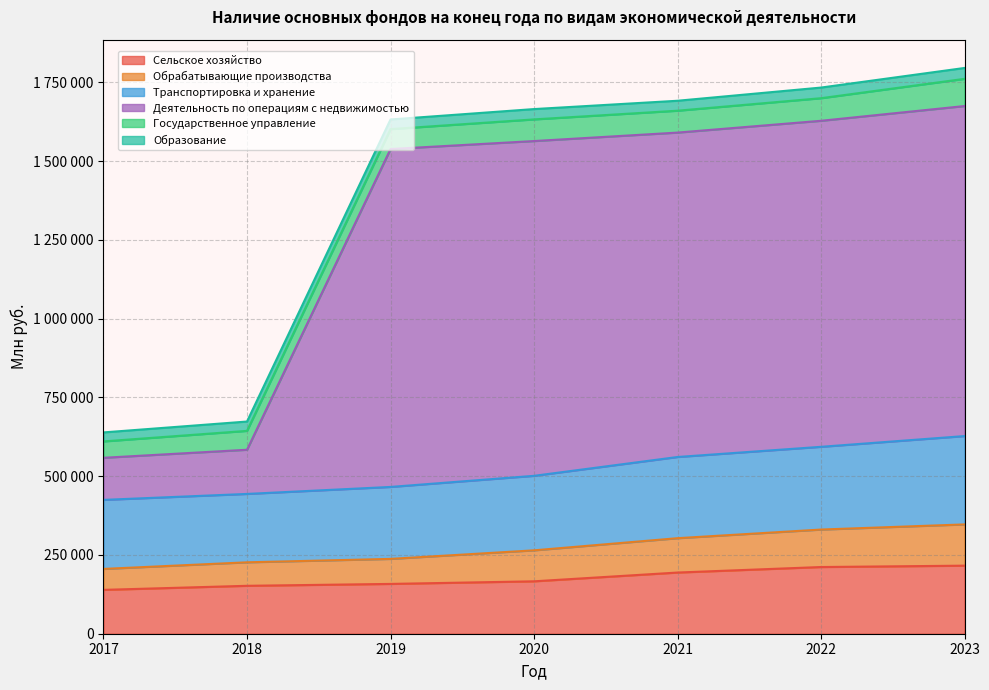

Which has a higher value, 2023 or 2021?

2023